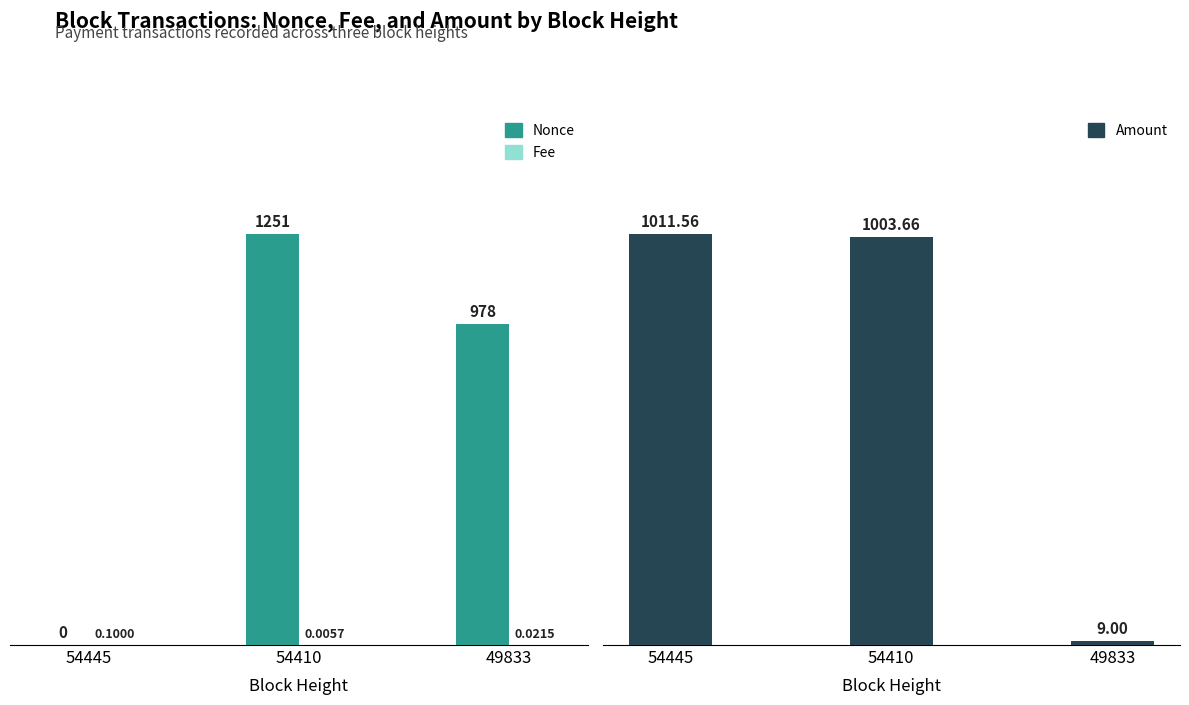

How many bars are there in each group?

3